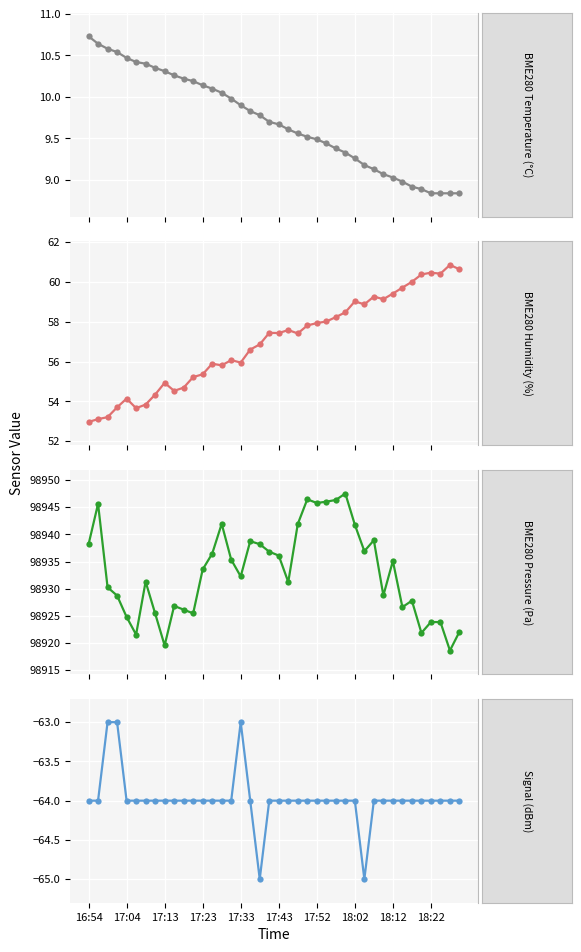

Which category has the highest value in the BME280_temperature series?

16:54